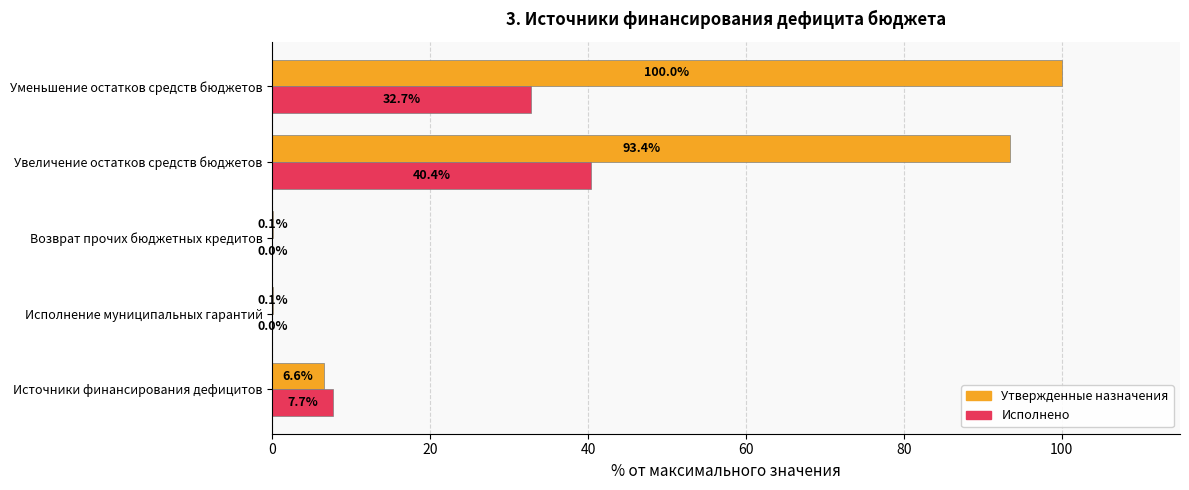

Which category has the highest value in the Исполнено series?

Увеличение остатков средств бюджетов